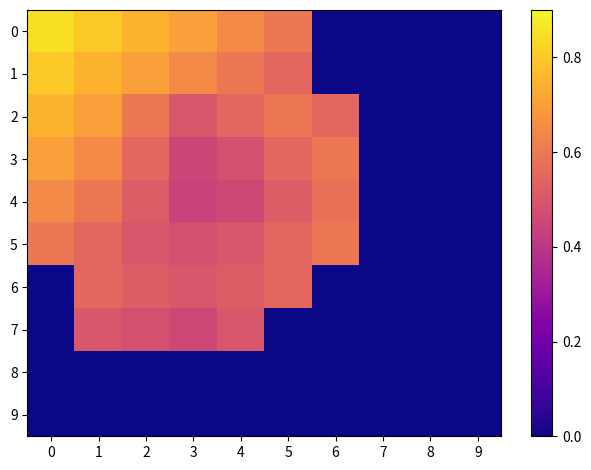

Reading right to left, what are all the values shown in this chart?

0: 9=0.0	8=0.0	7=0.0	6=0.0	5=0.6	4=0.7	3=0.7	2=0.8	1=0.8	0=0.8
1: 9=0.0	8=0.0	7=0.0	6=0.0	5=0.6	4=0.6	3=0.7	2=0.7	1=0.8	0=0.8
2: 9=0.0	8=0.0	7=0.0	6=0.6	5=0.6	4=0.6	3=0.5	2=0.6	1=0.7	0=0.8
3: 9=0.0	8=0.0	7=0.0	6=0.6	5=0.6	4=0.5	3=0.5	2=0.6	1=0.7	0=0.7
4: 9=0.0	8=0.0	7=0.0	6=0.6	5=0.5	4=0.5	3=0.4	2=0.5	1=0.6	0=0.7
5: 9=0.0	8=0.0	7=0.0	6=0.6	5=0.6	4=0.5	3=0.5	2=0.5	1=0.6	0=0.6
6: 9=0.0	8=0.0	7=0.0	6=0.0	5=0.6	4=0.5	3=0.5	2=0.5	1=0.6	0=0.0
7: 9=0.0	8=0.0	7=0.0	6=0.0	5=0.0	4=0.5	3=0.5	2=0.5	1=0.5	0=0.0
8: 9=0.0	8=0.0	7=0.0	6=0.0	5=0.0	4=0.0	3=0.0	2=0.0	1=0.0	0=0.0
9: 9=0.0	8=0.0	7=0.0	6=0.0	5=0.0	4=0.0	3=0.0	2=0.0	1=0.0	0=0.0